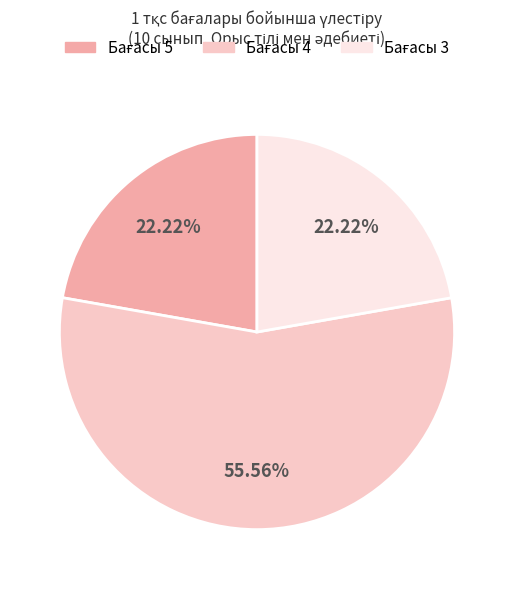

Does any single category account for the majority?

Yes